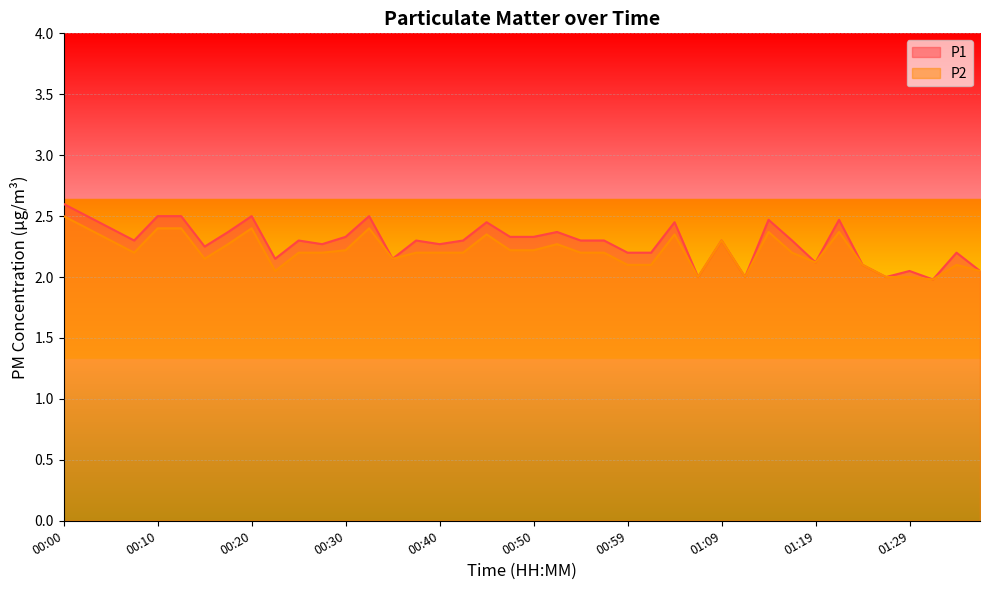

What position from the right is 00:40?

24